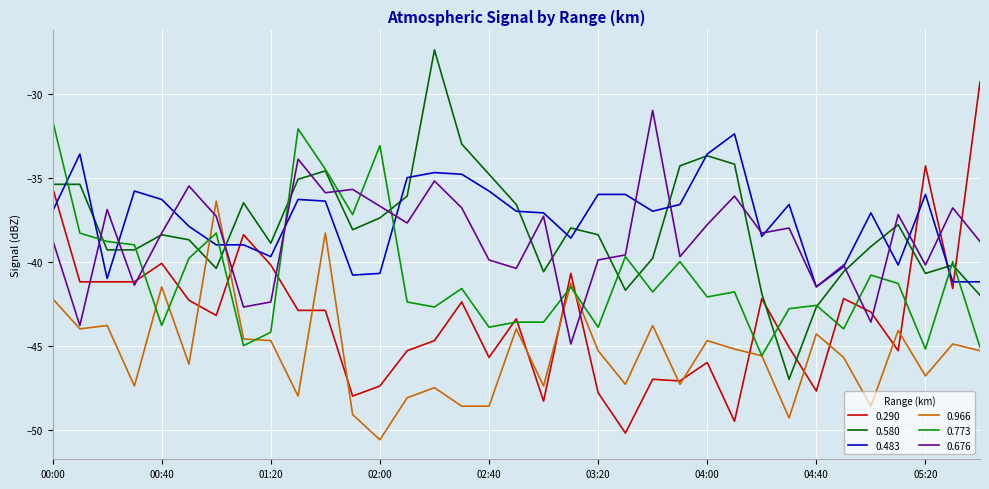

What is the minimum value shown in the chart?

-50.6